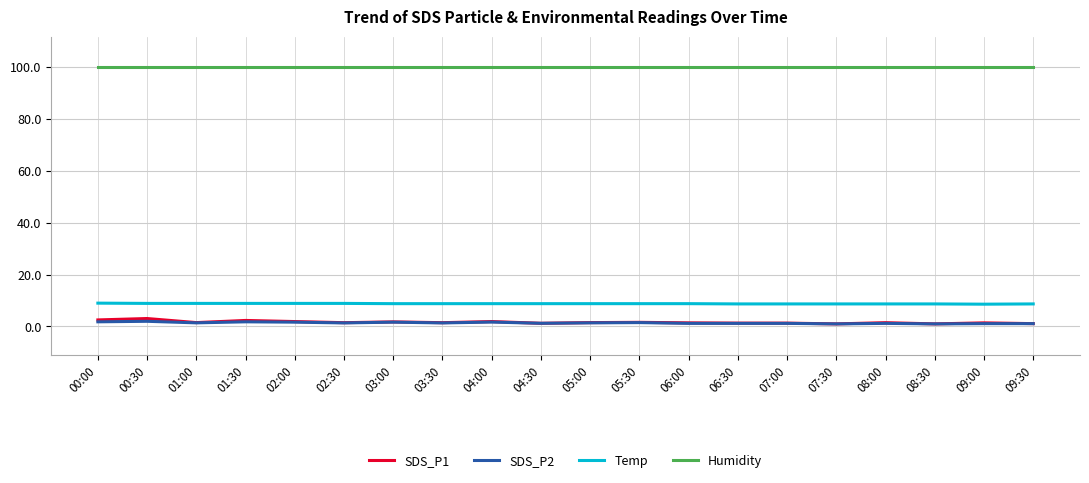

What is the average value of the Humidity series?

99.9